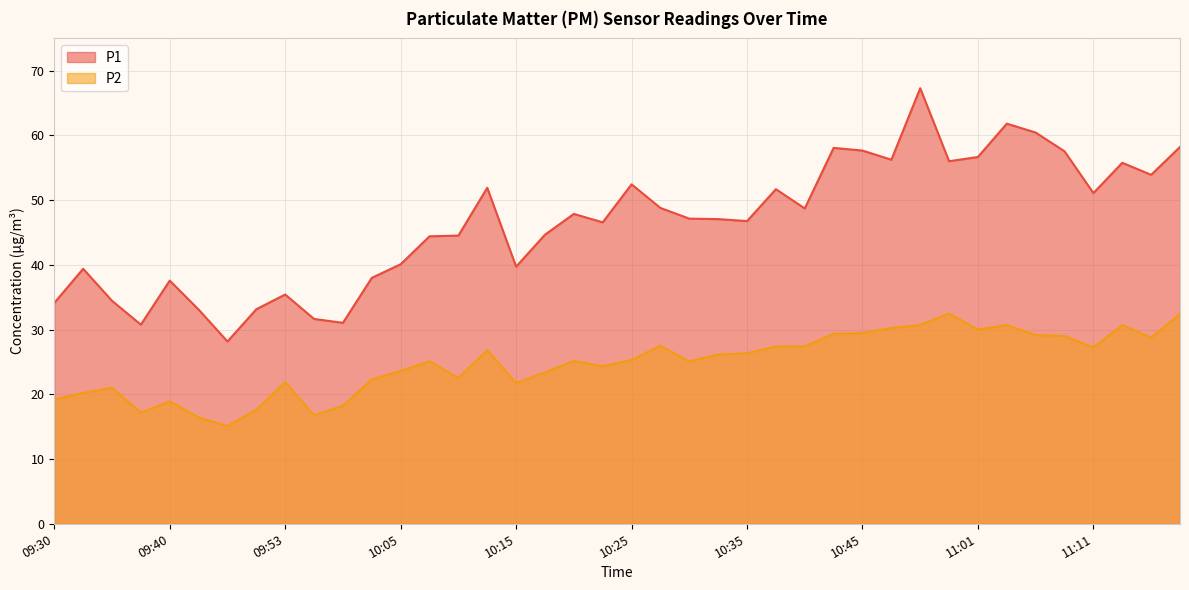

True or false: P2 and P1 cross at least once.

False